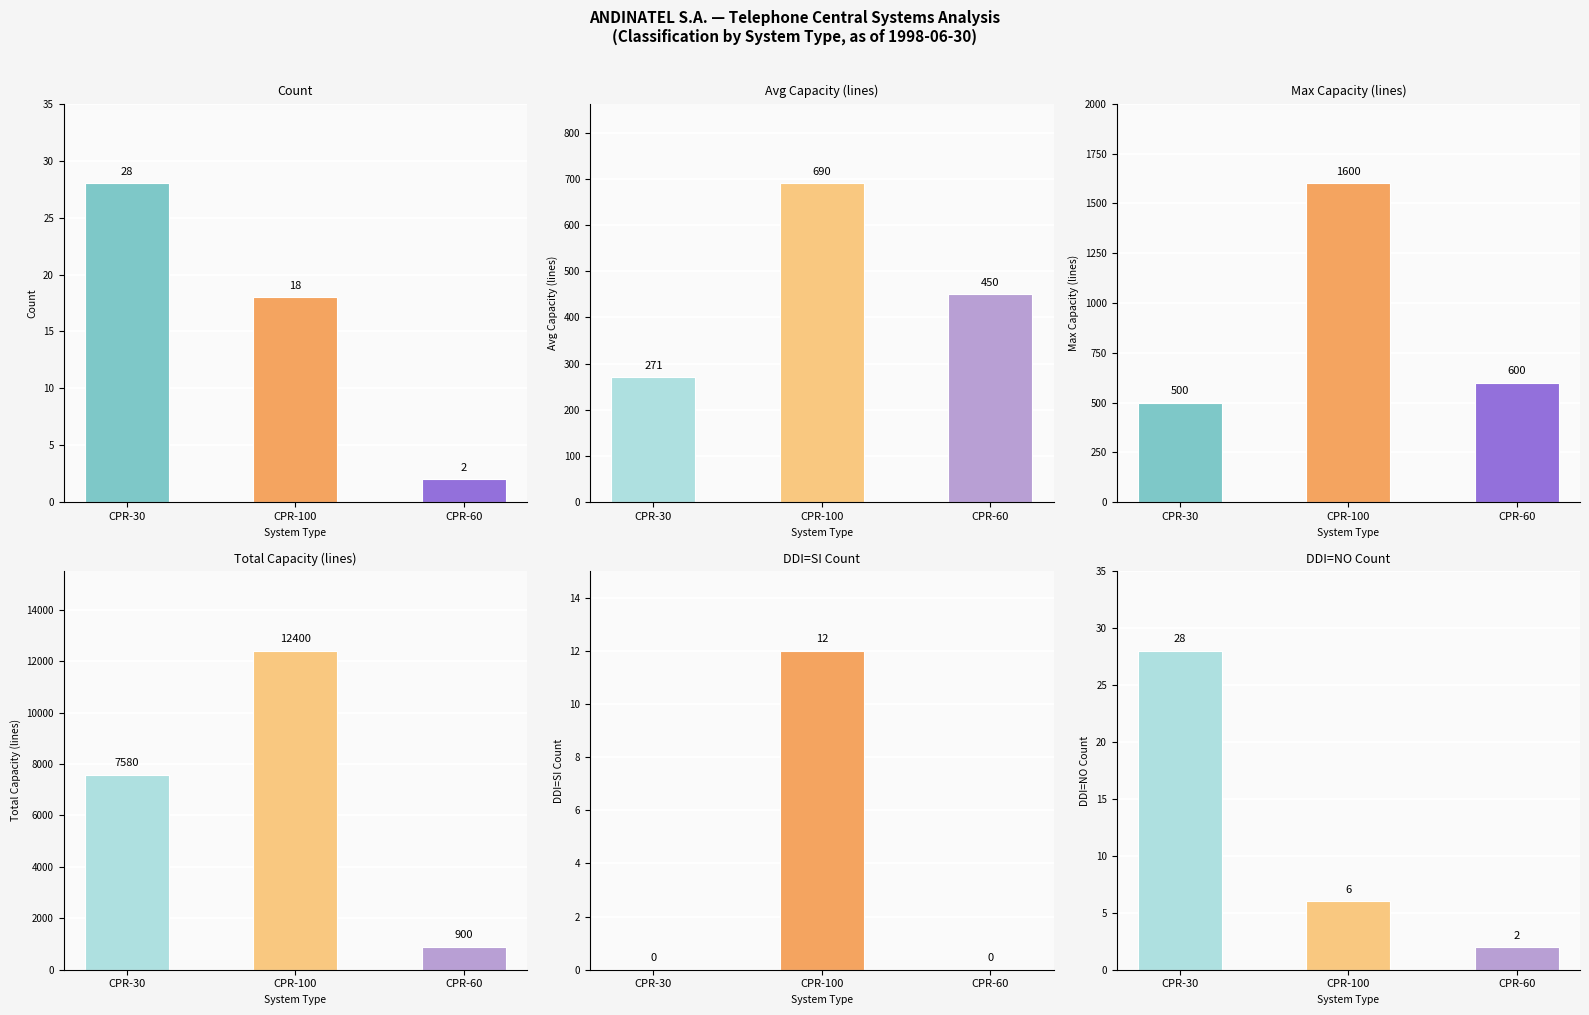

Are the bars horizontal?

No